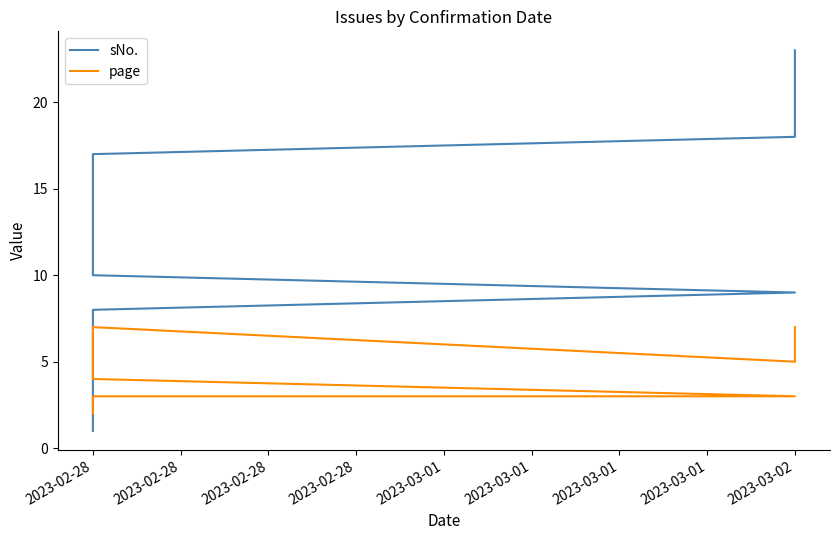

True or false: page and sNo. intersect in this chart.

False